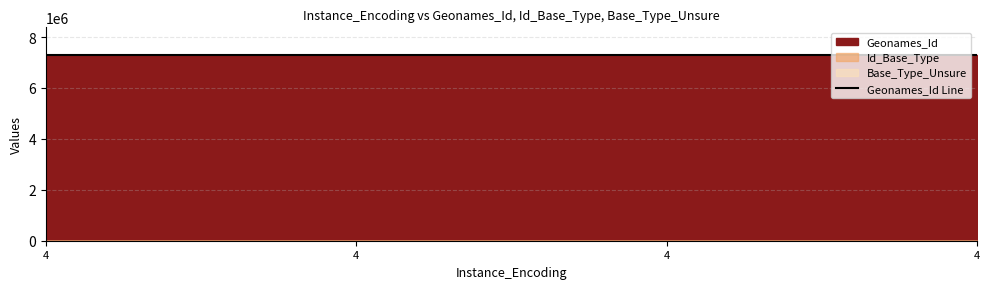

How many values in the Id_Base_Type series exceed 61?

1